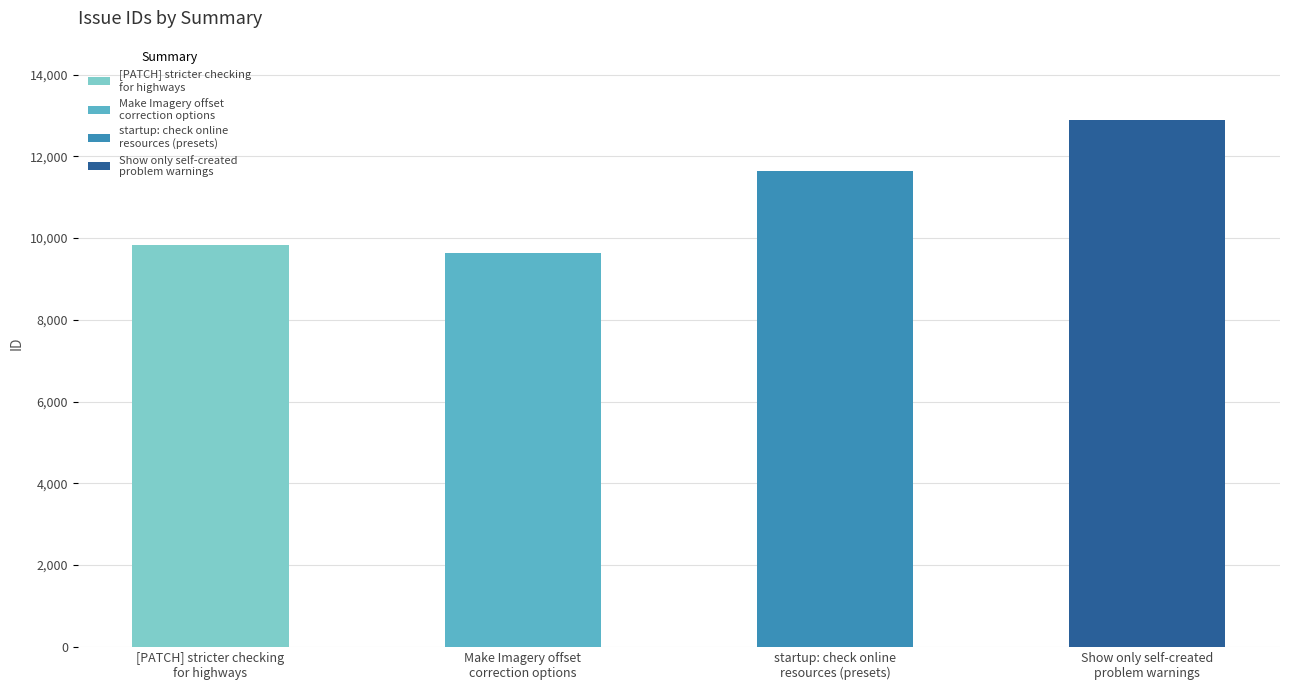

What is the label of the 1st bar from the right?

Show only self-created
problem warnings